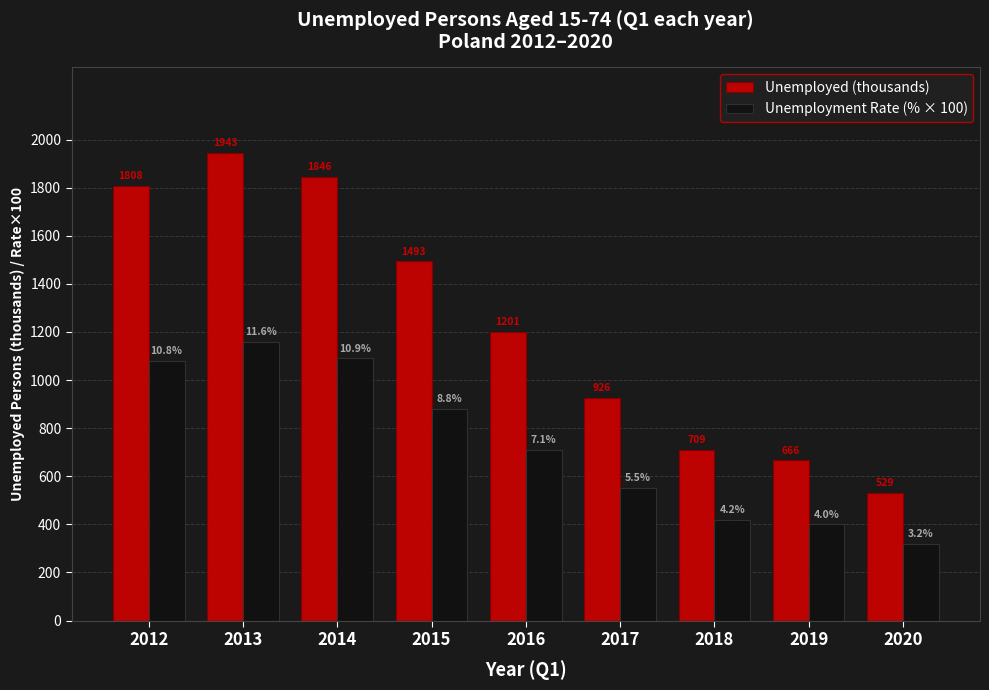

True or false: Unemployment Rate (% × 100) has a value of 550.0 at 2017.

True